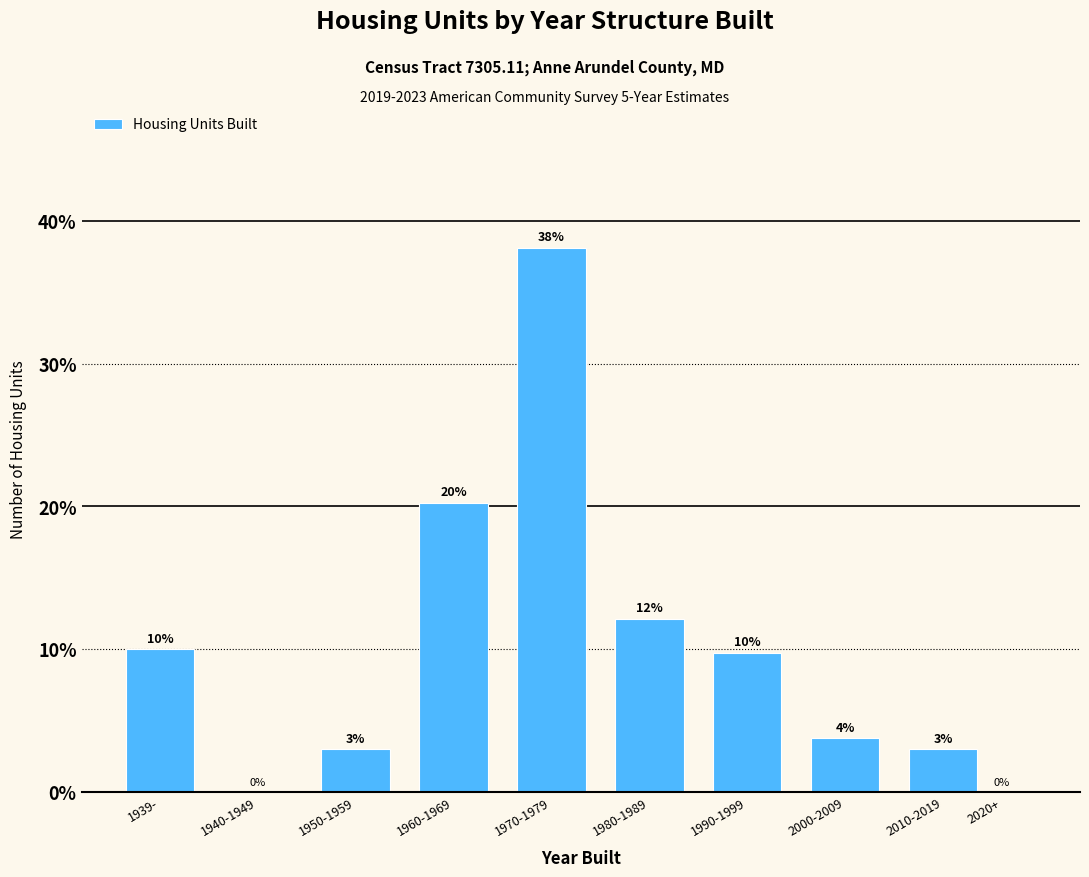

What is the maximum value shown in the chart?

38.1